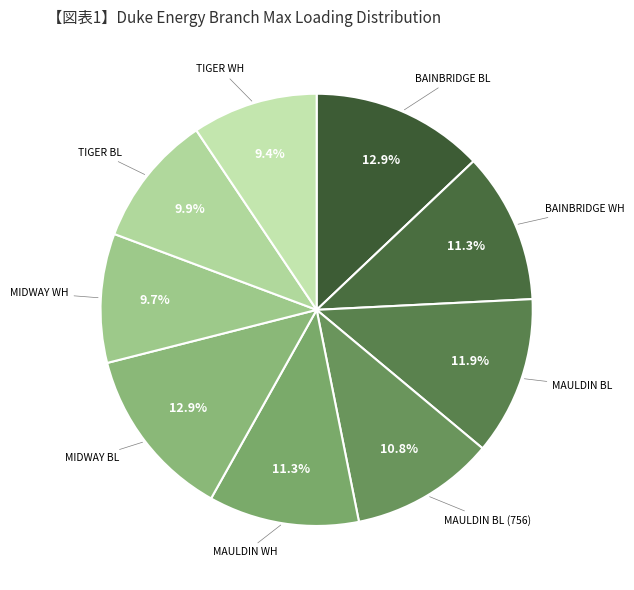

Is there any slice that represents more than half of the pie?

No